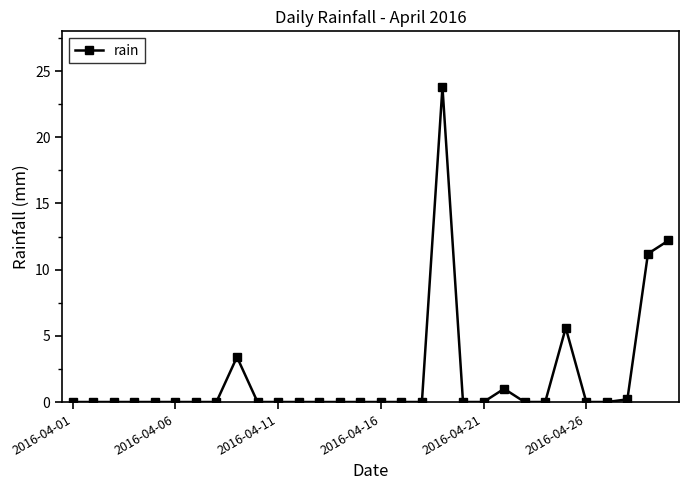

What is the average value?

1.9